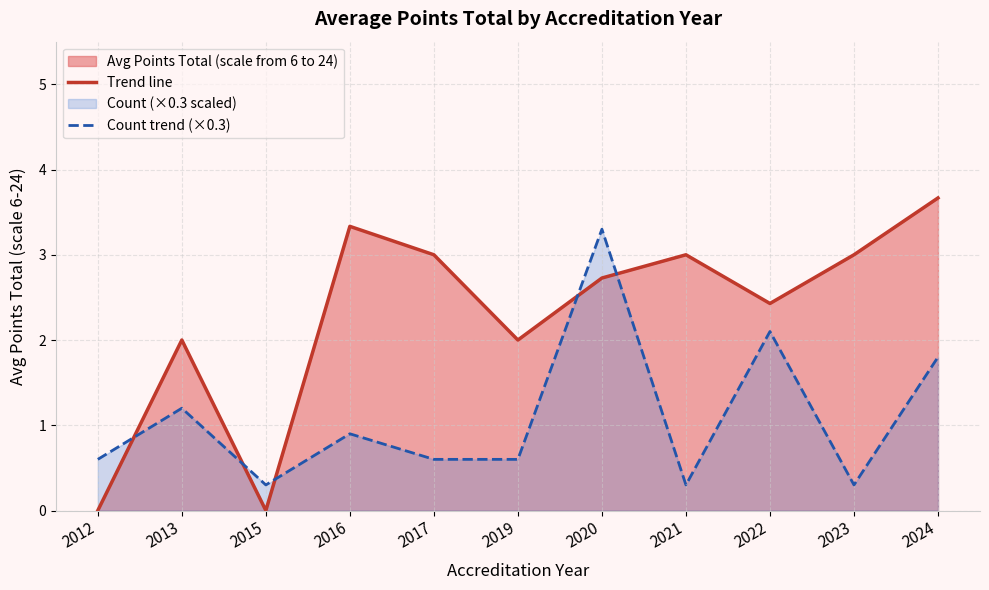

At 2012, list the series in order from smallest to largest.

Trend line, Count trend (×0.3)